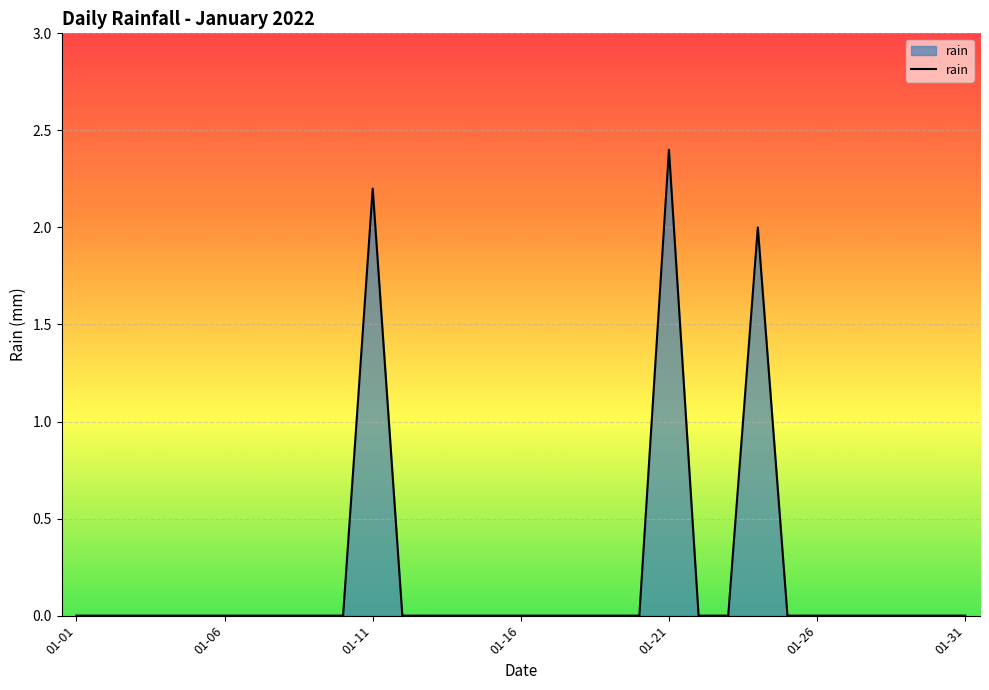

What is the difference between the maximum and minimum values?

2.4